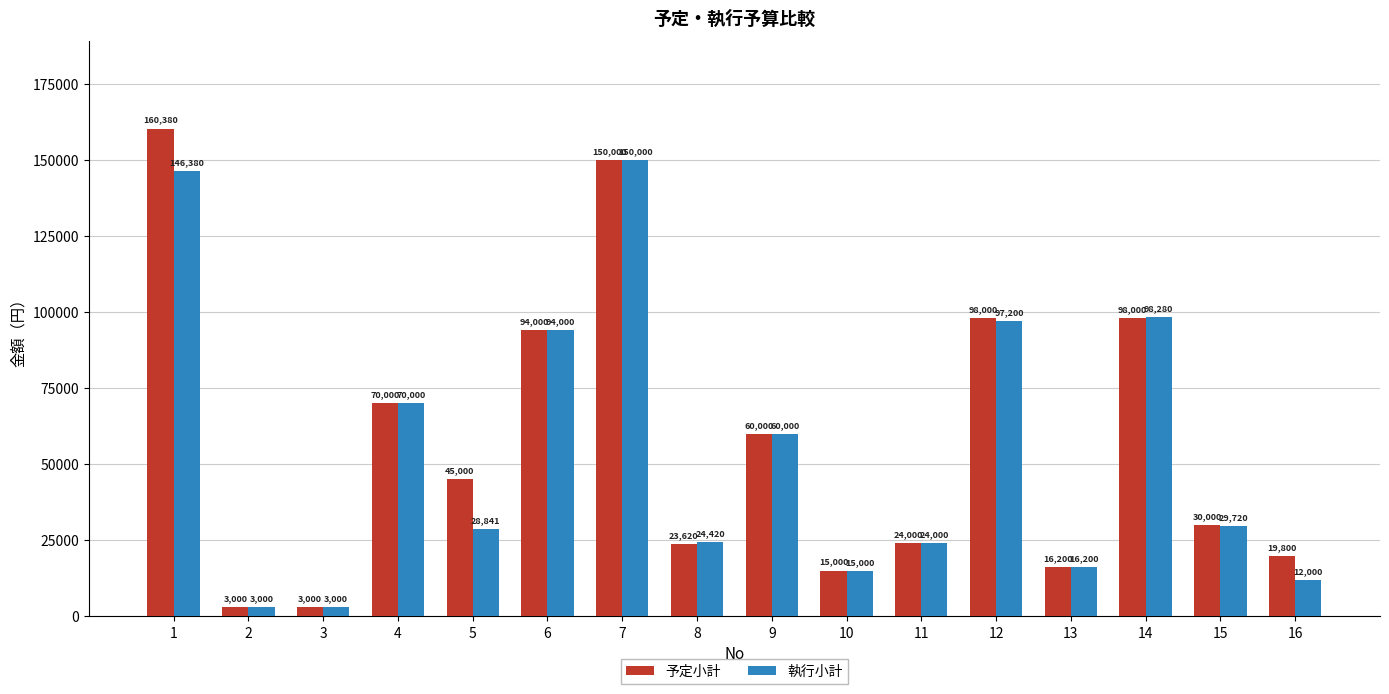

What is the maximum value for 執行小計?

150000